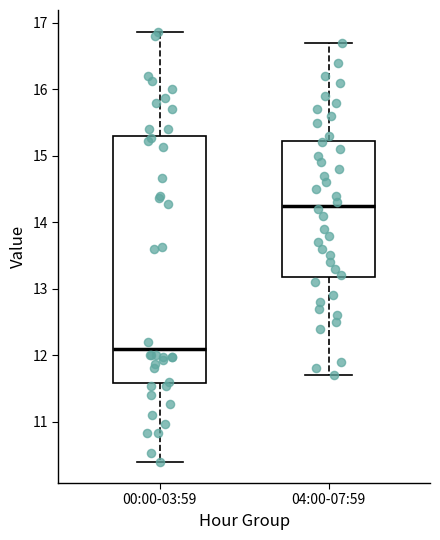

Reading left to right, transcribe this box plot: for each box, give where its median line is, the range the box spans, and where its two whiskers end, as read against the y-axis. The values are not printed on the chart, so give them approximately, as read against the axis.

00:00-03:59: median 12.1, box 11.6 to 15.3, whiskers 10.4 to 16.9
04:00-07:59: median 14.3, box 13.2 to 15.2, whiskers 11.7 to 16.7